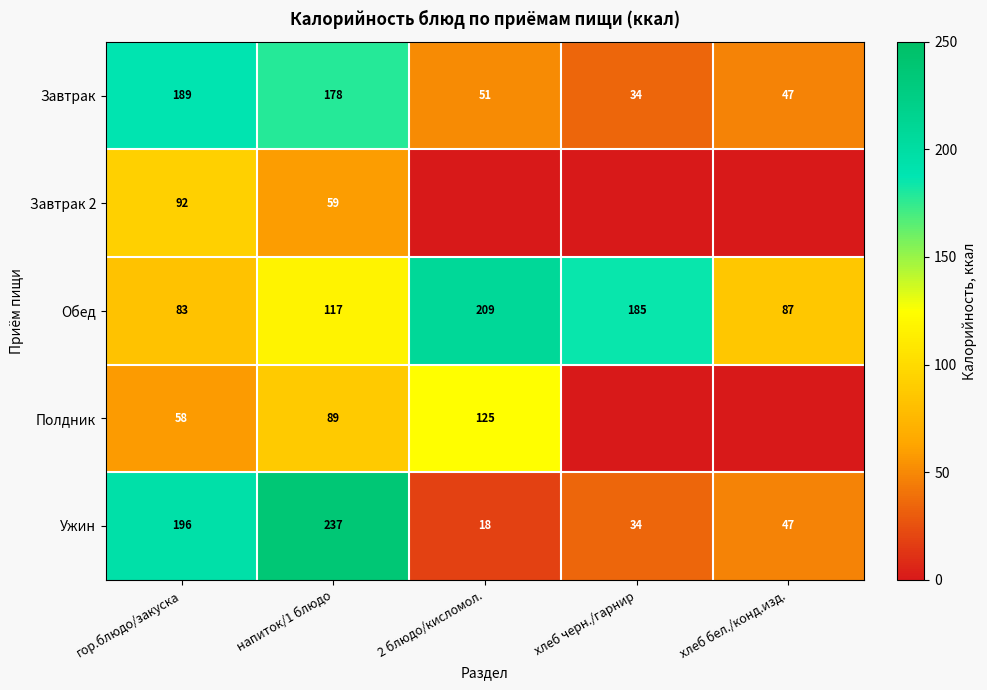

Which category has the highest value in the Ужин series?

напиток/1 блюдо